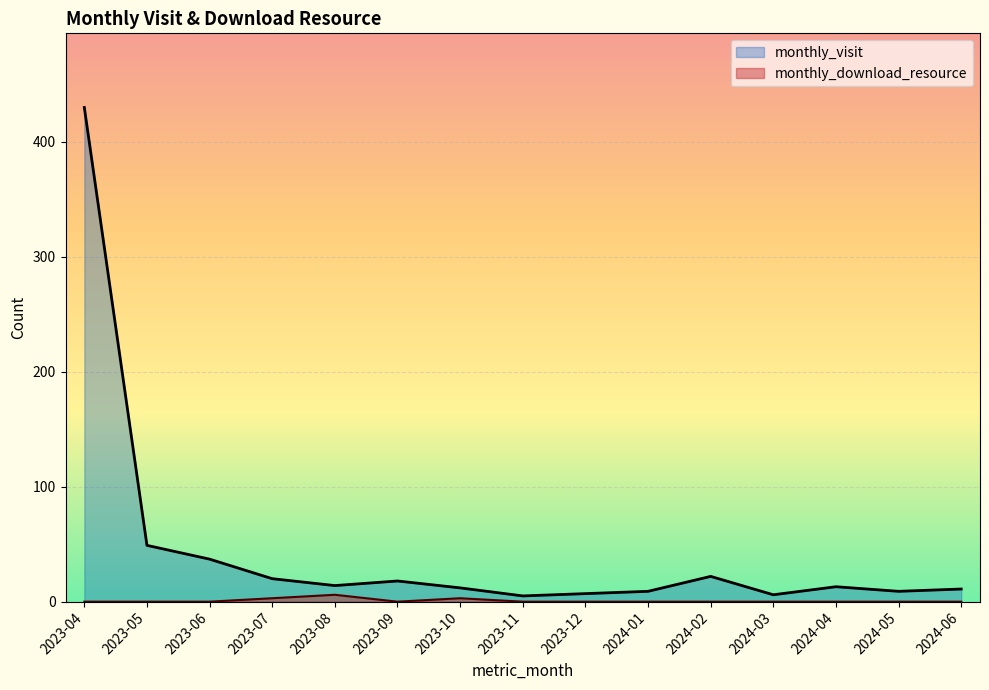

Which category has the lowest value in the monthly_visit series?

2023-11